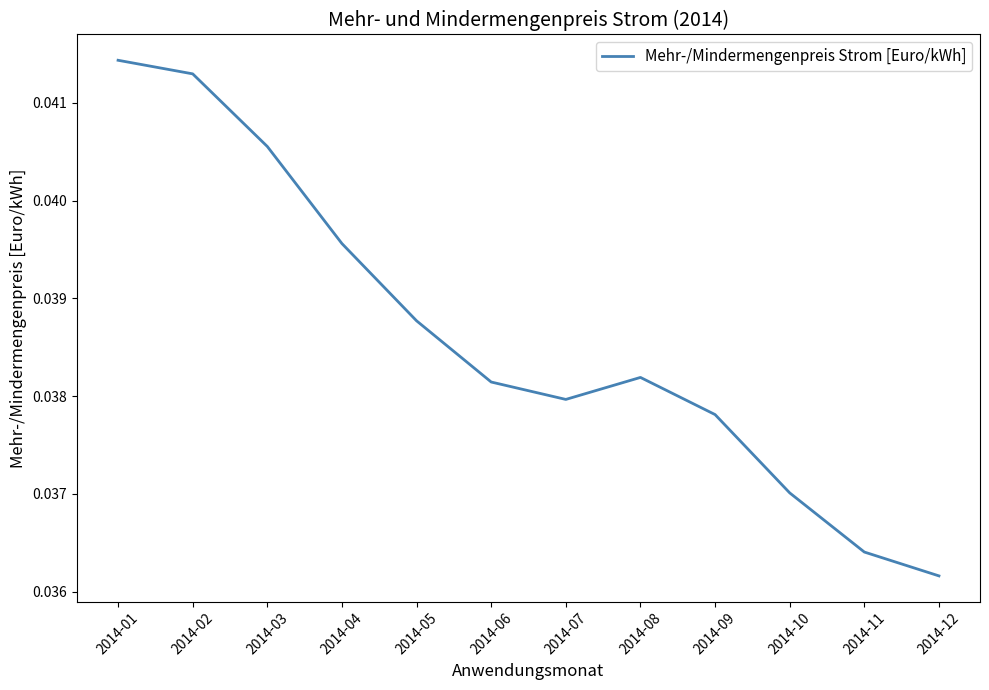

At which label is the value closest to 0?

2014-12